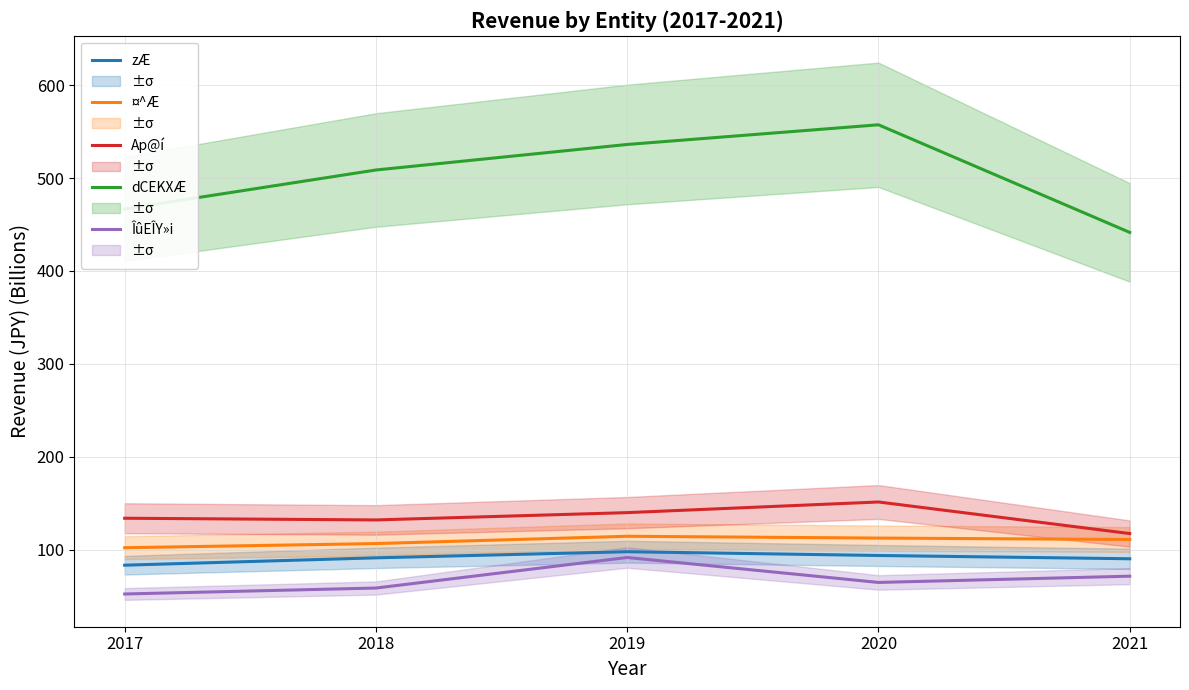

At how many categories does at least one series exceed 242?

5